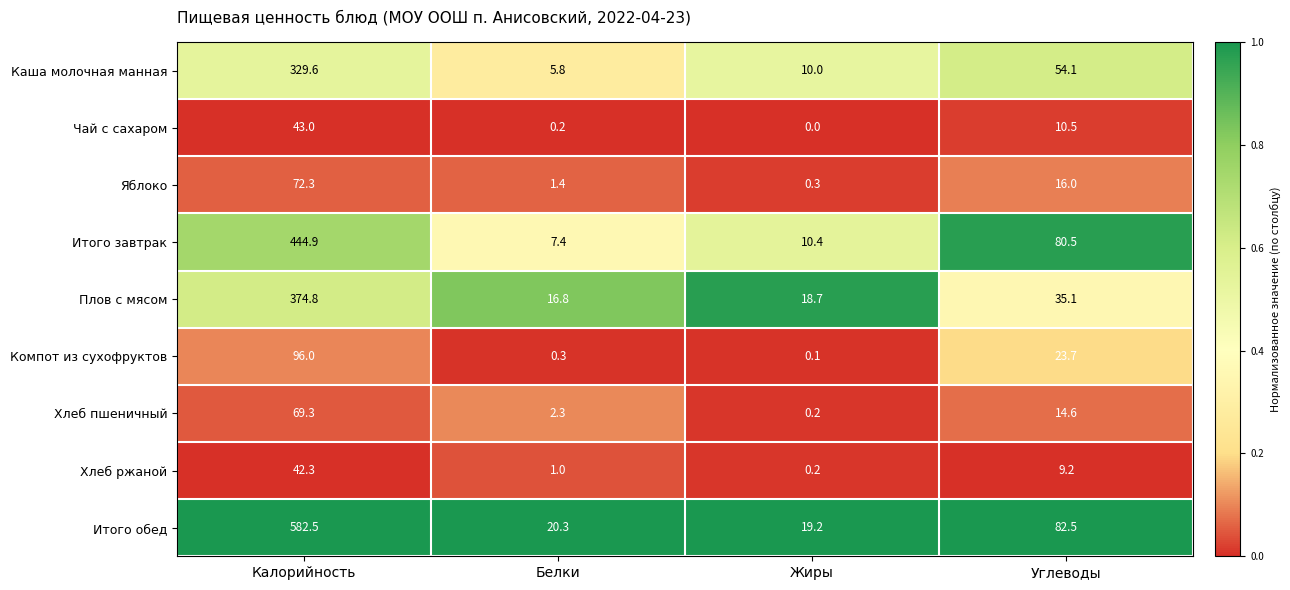

What is the maximum value shown in the chart?

582.5